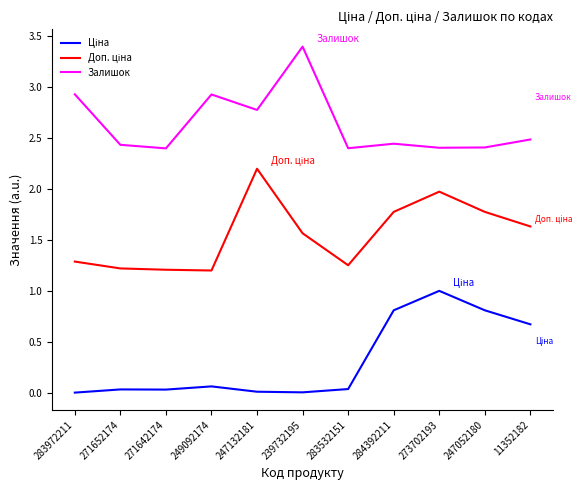

What position from the right is 247052180?

2